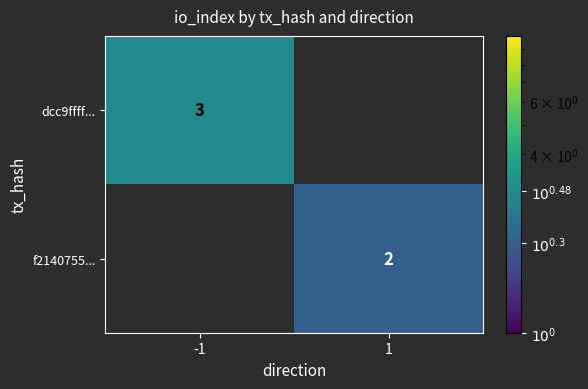

Is it true that dcc9ffff... equals 3 at -1?

True